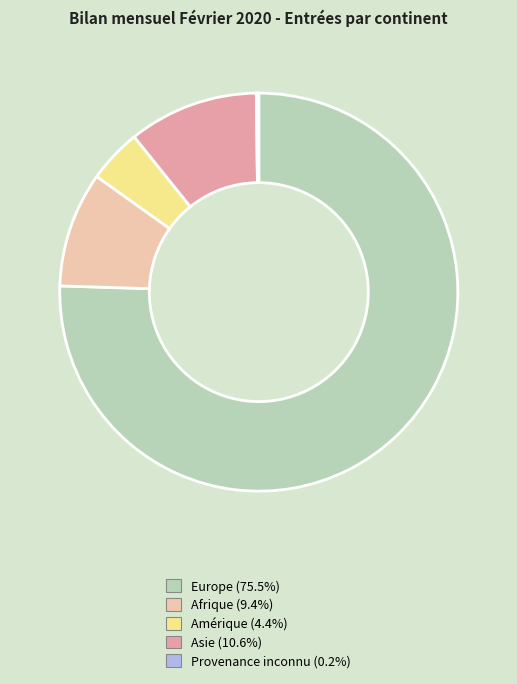

Is there a majority slice in this chart?

Yes